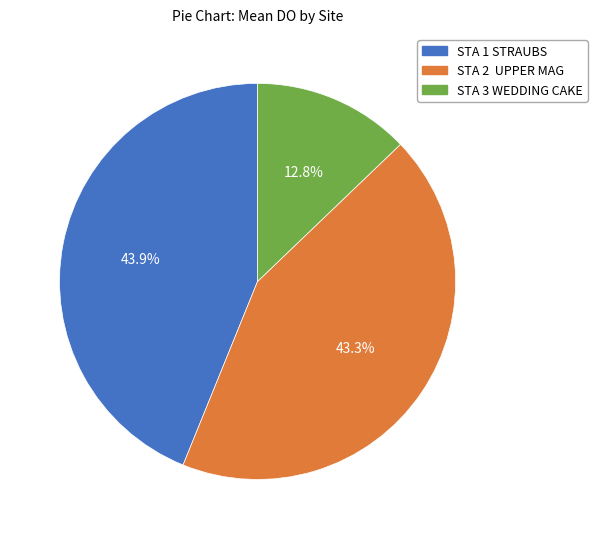

Between STA 1 STRAUBS and STA 3 WEDDING CAKE, which is larger?

STA 1 STRAUBS